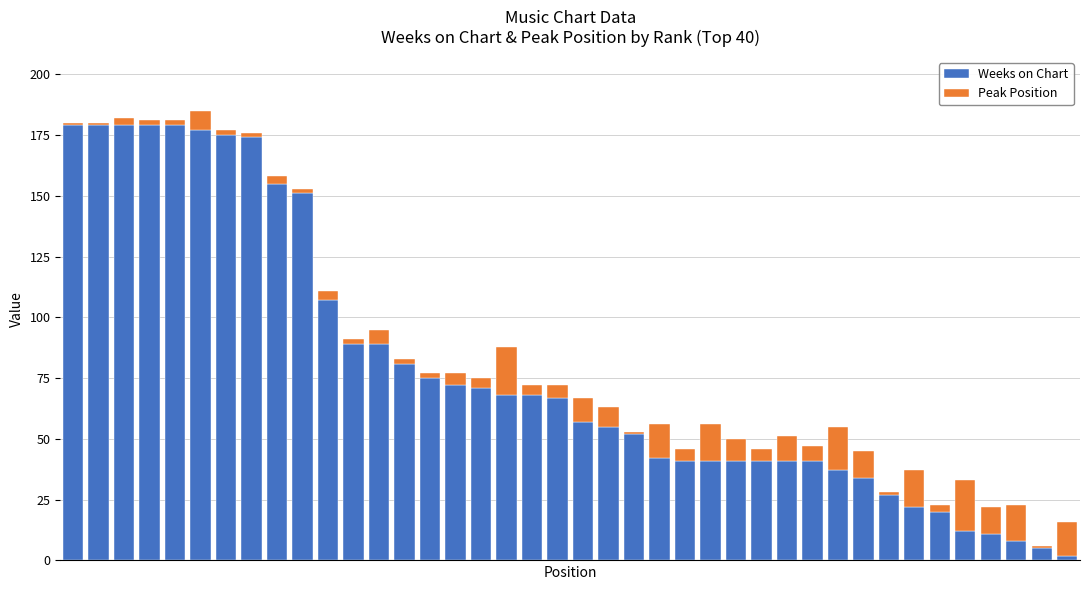

What is the maximum value for Weeks on Chart?

179